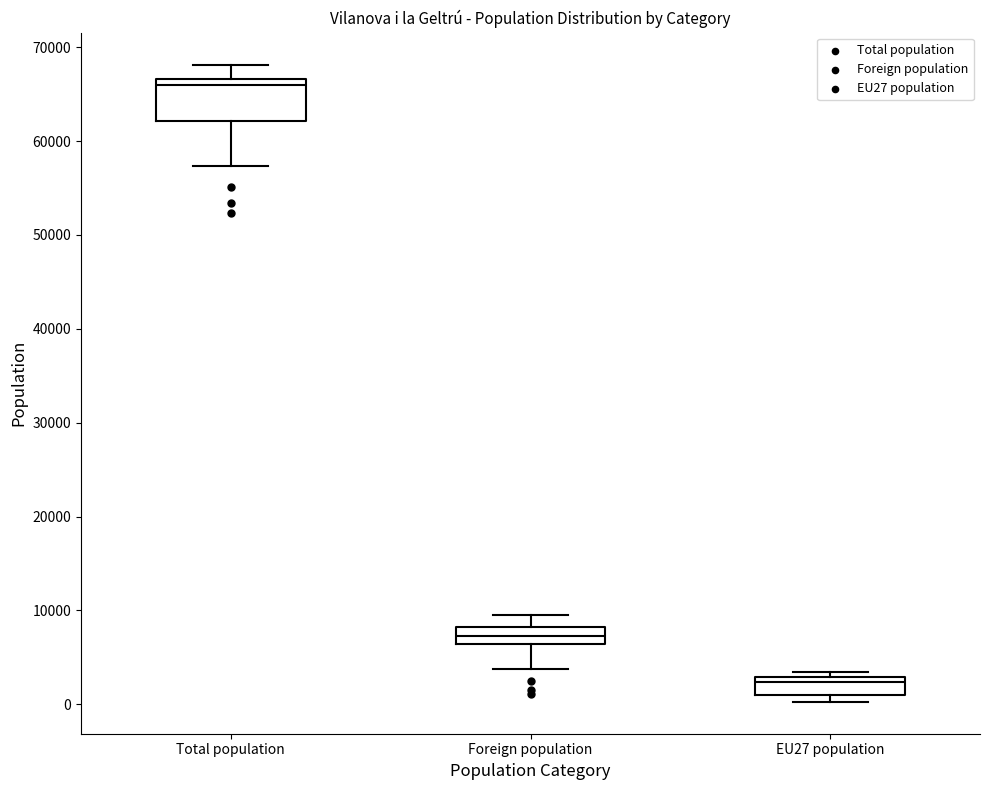

Where does the median line of the box for Total population sit on the y-axis? The values are not printed on the chart, so give them approximately, as read against the axis.

66000